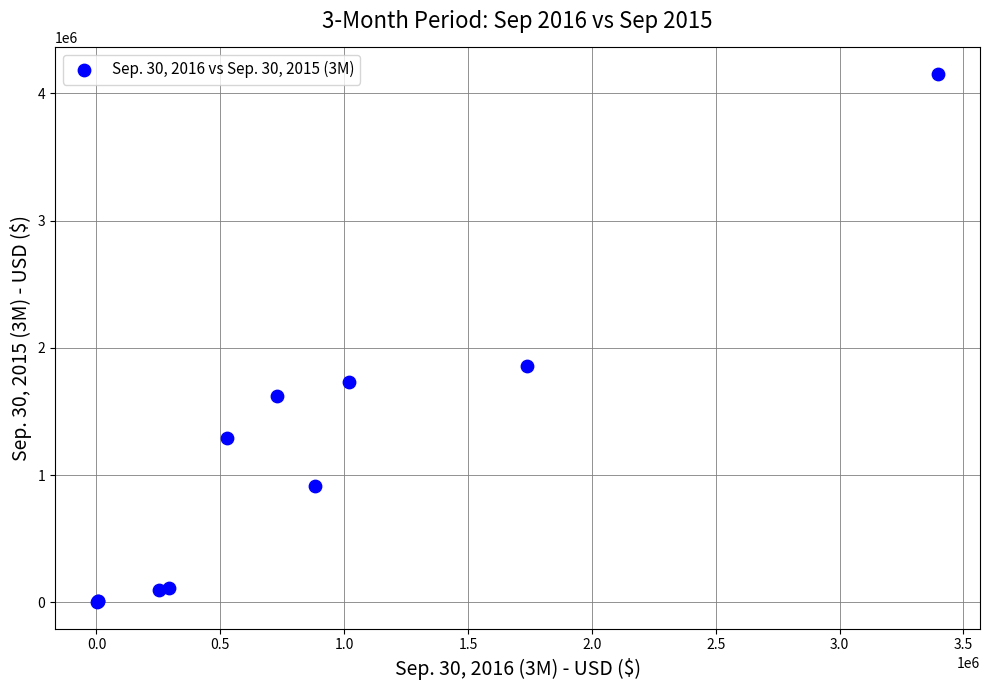

What Y value in the scatter plot is closest to 2076539?

1855214